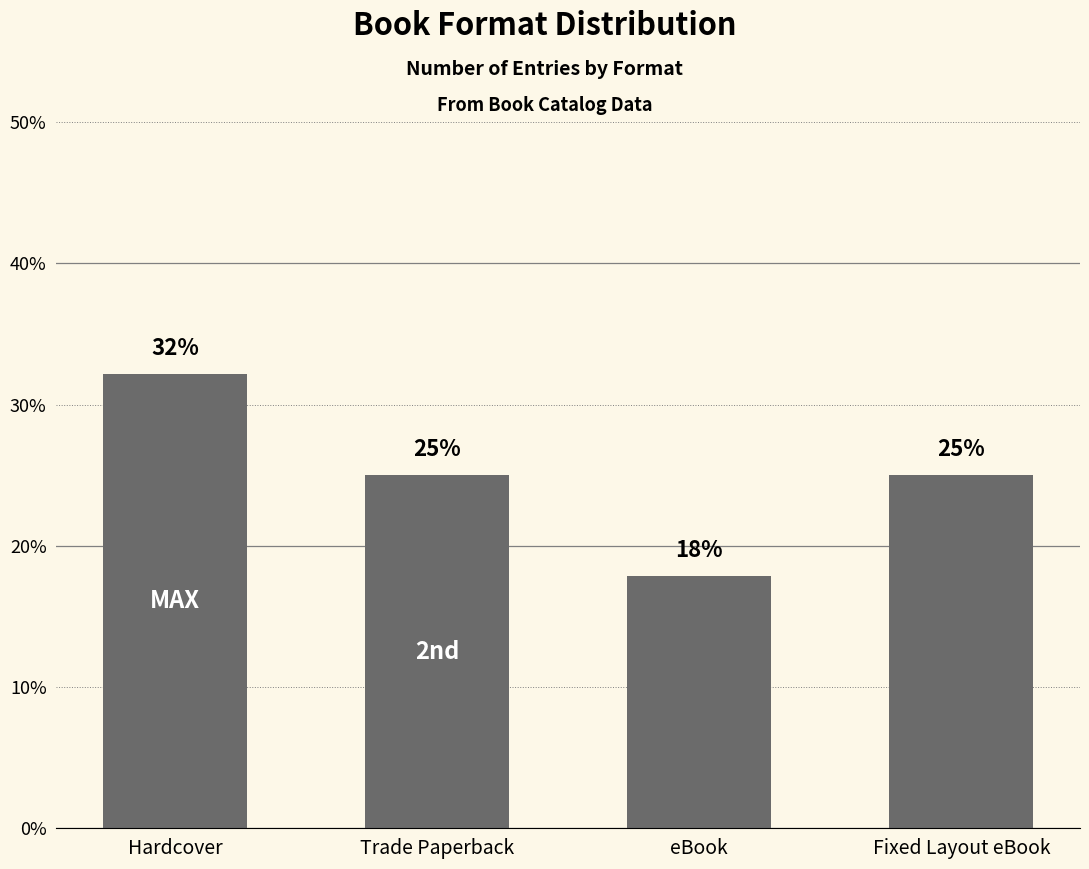

What is the change in value from eBook to Fixed Layout eBook?

+7.1